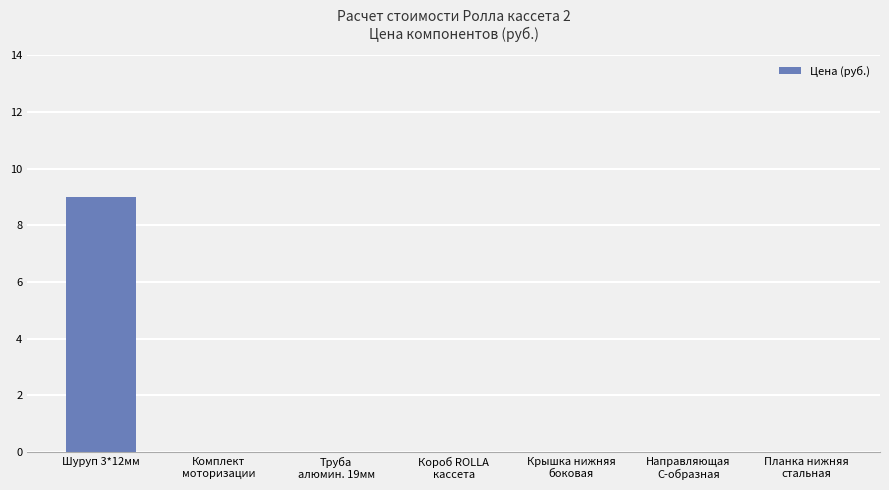

Is it true that the value at Комплект
моторизации is 6?

False